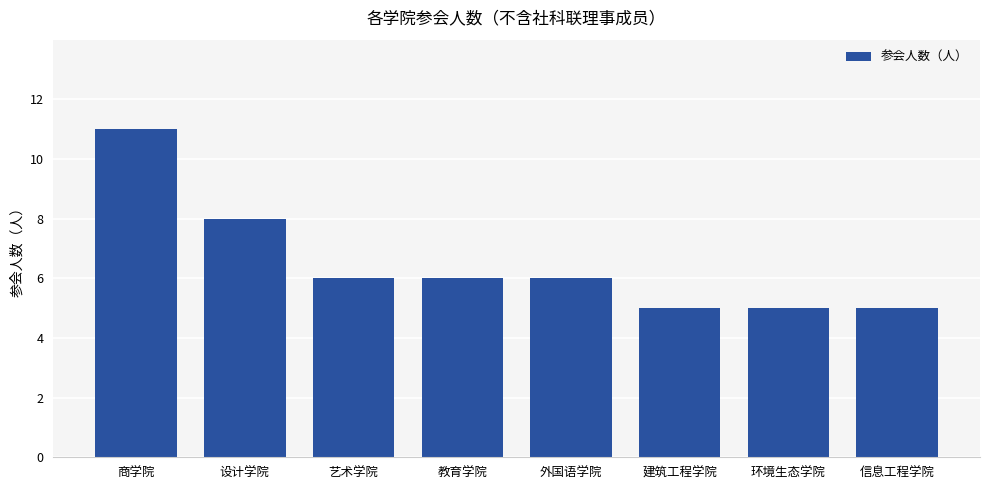

Does the chart contain any negative values?

No